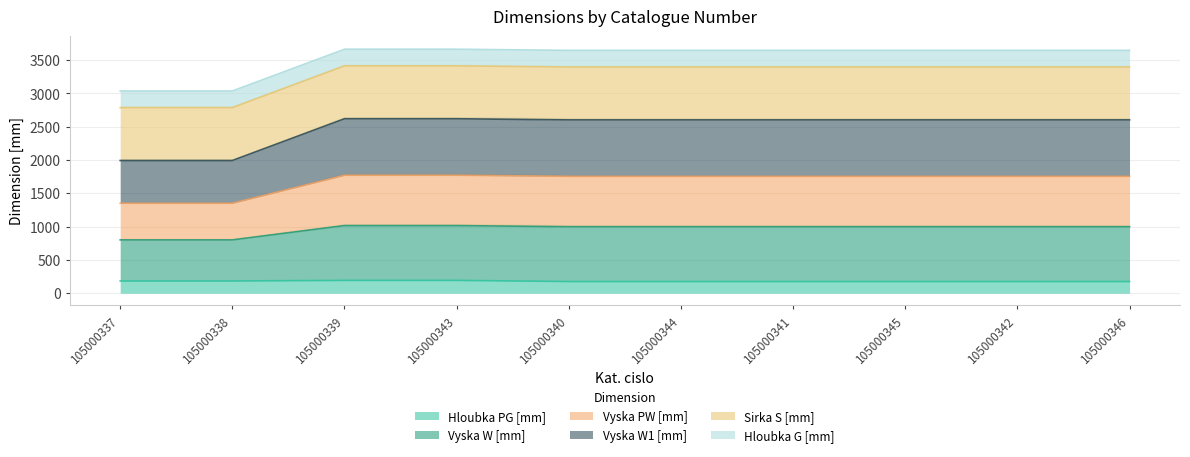

True or false: Hloubka PG [mm] and Vyska PW [mm] intersect in this chart.

False